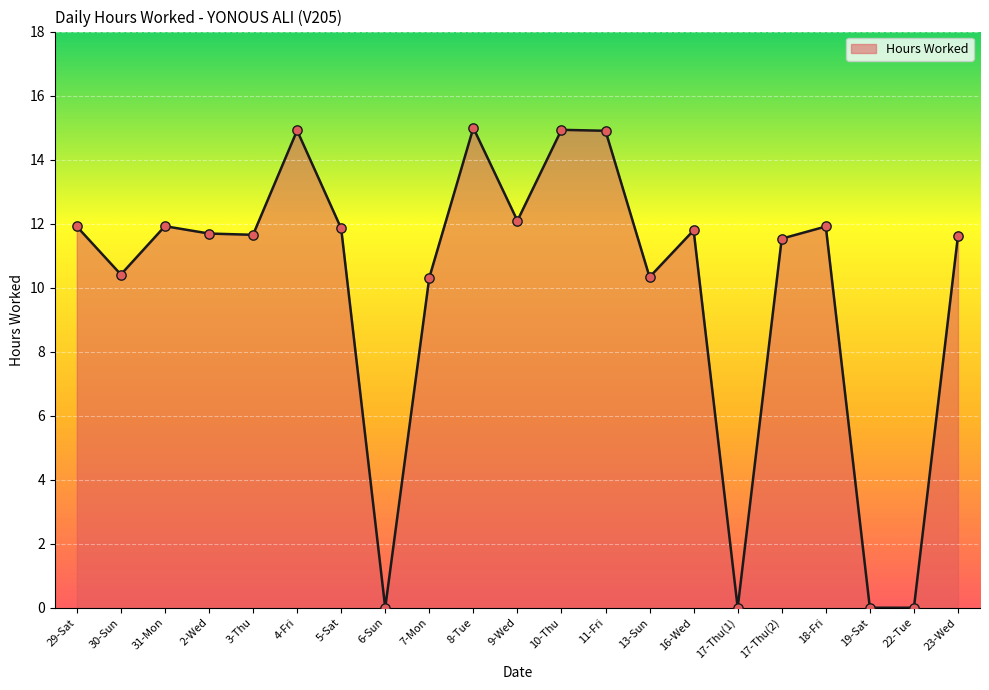

Which has a higher value, 6-Sun or 23-Wed?

23-Wed